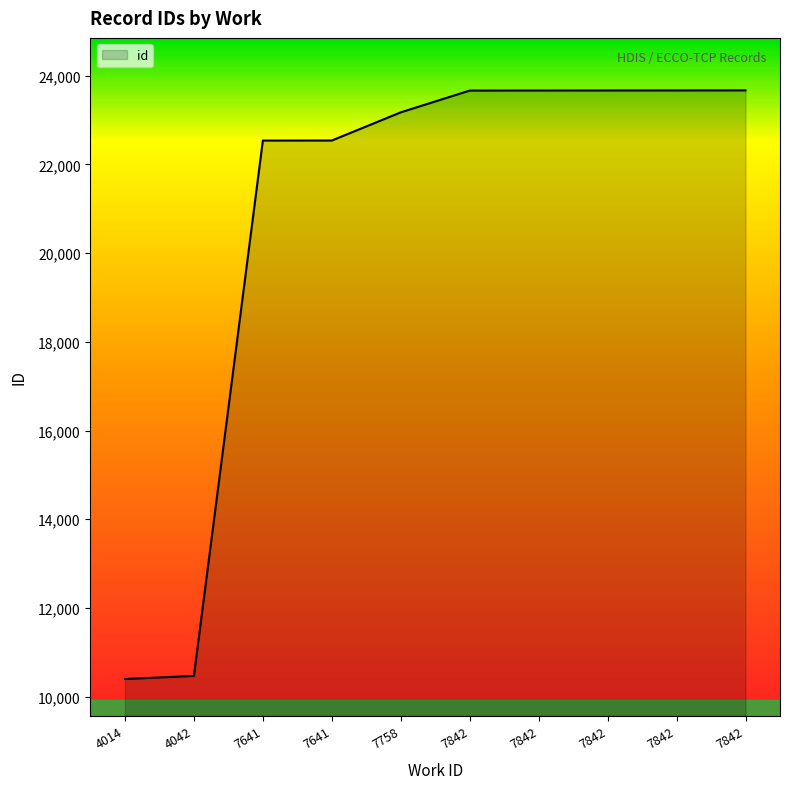

Approximately how many times larger is the value at 4014 compared to 7842?

0.4